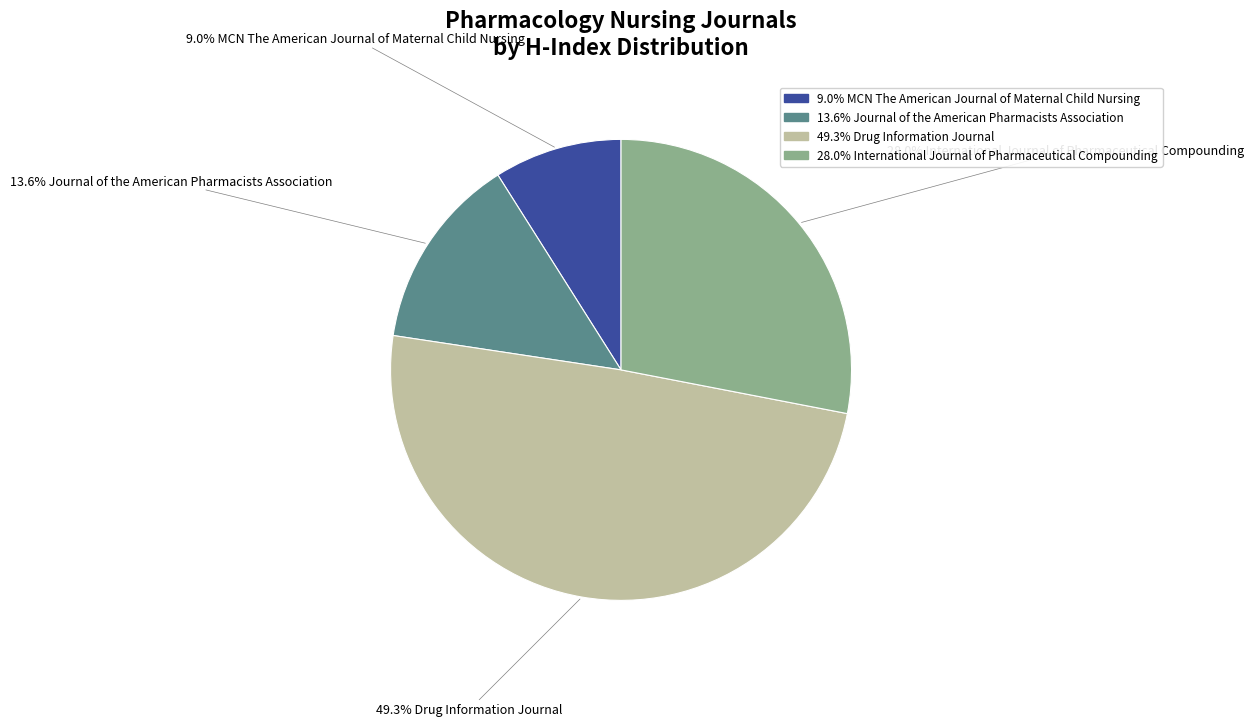

Is there a majority slice in this chart?

No